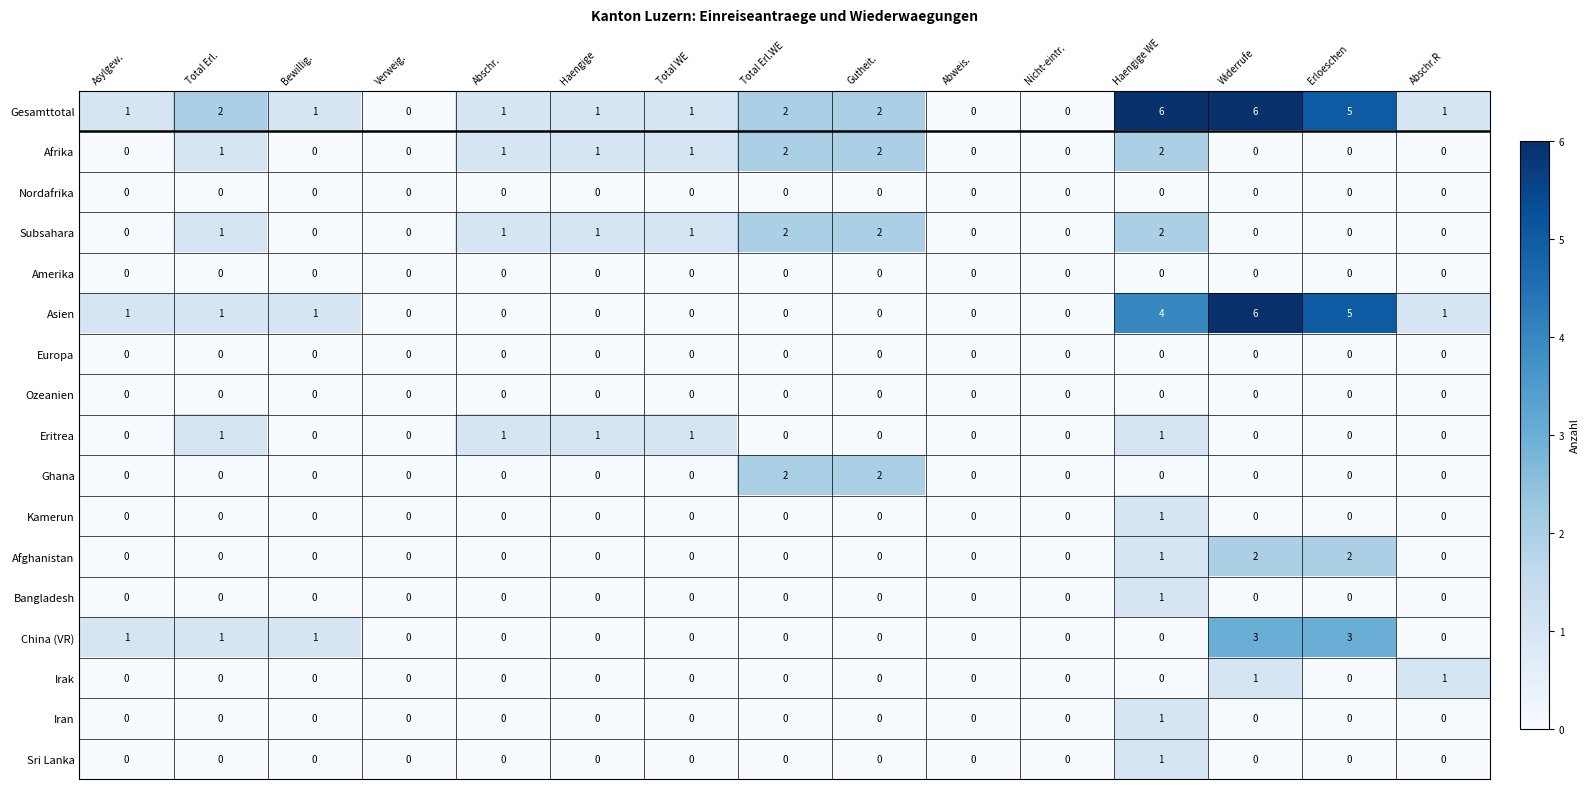

Is it true that Ozeanien equals 0 at Abweis.?

True